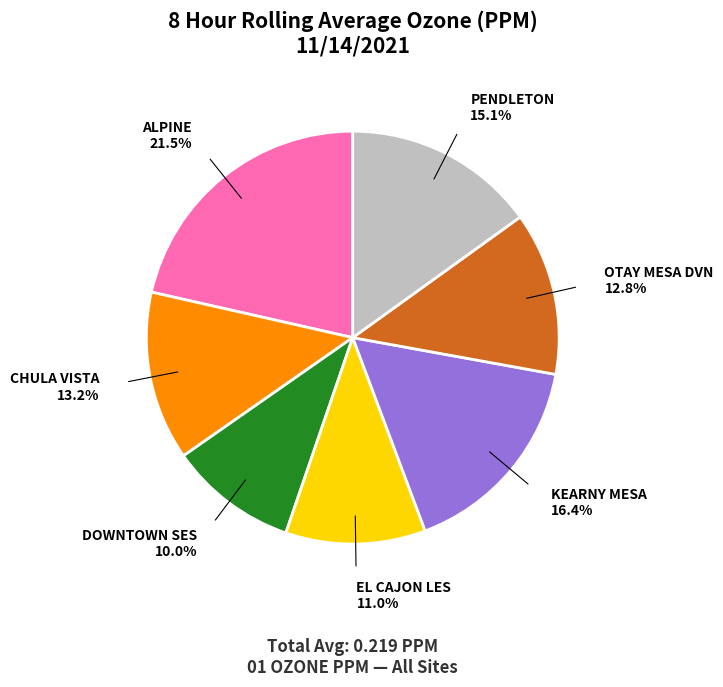

How many slices are in this pie chart?

7